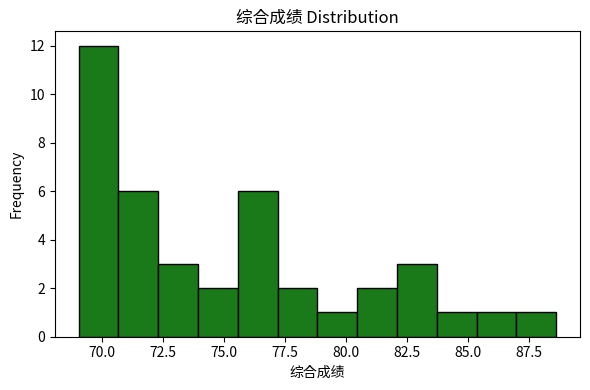

Read against the x-axis, roughly where is the centre of the tallest bar?

70.0